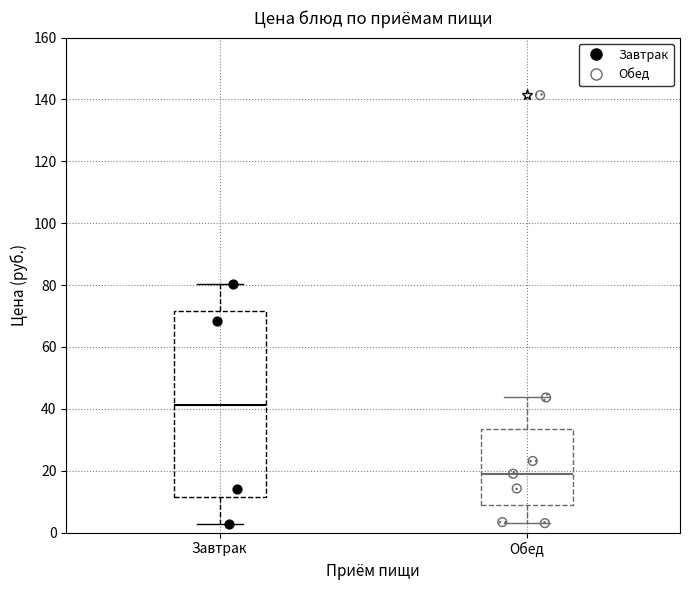

Reading left to right, transcribe this box plot: for each box, give where its median line is, the range the box spans, and where its two whiskers end, as read against the y-axis. The values are not printed on the chart, so give them approximately, as read against the axis.

Завтрак: median 42, box 12 to 72, whiskers 2 to 80
Обед: median 20, box 8 to 34, whiskers 4 to 44